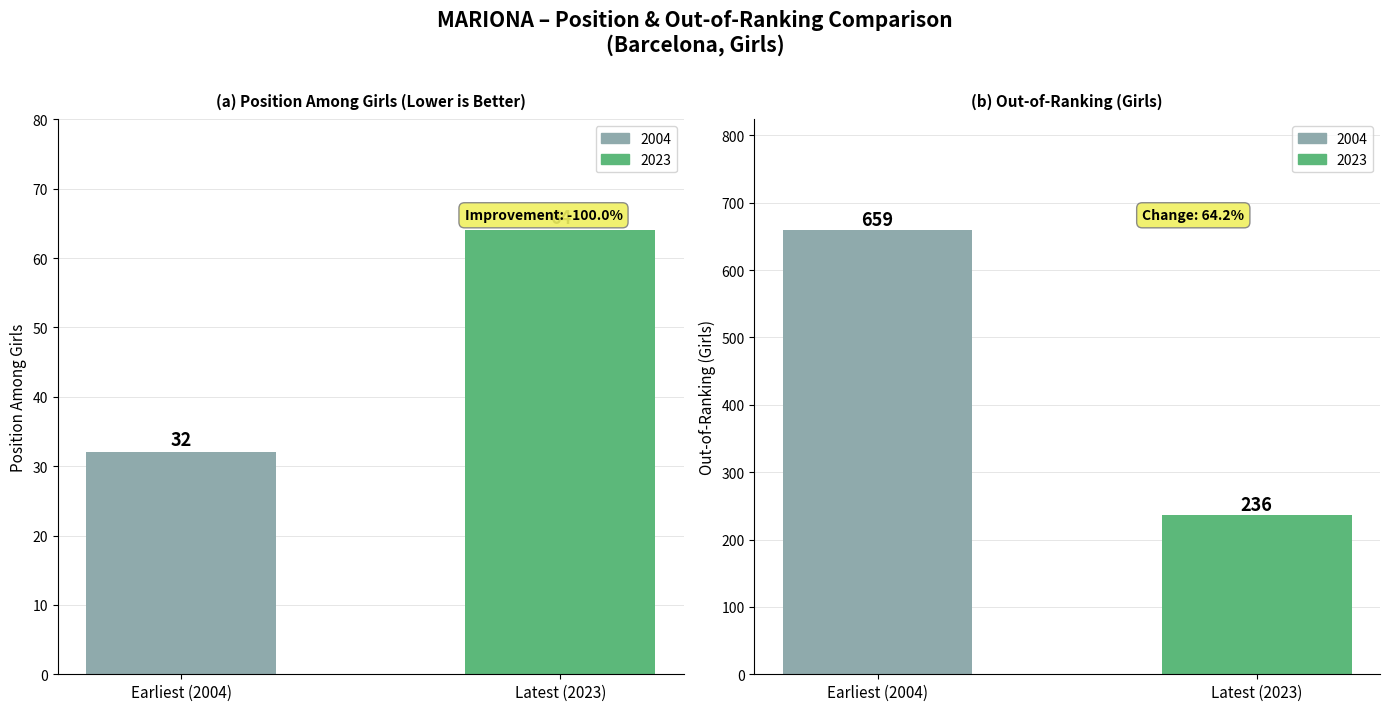

The Position. Girls series shows 88 at Latest (2023). True or false?

False